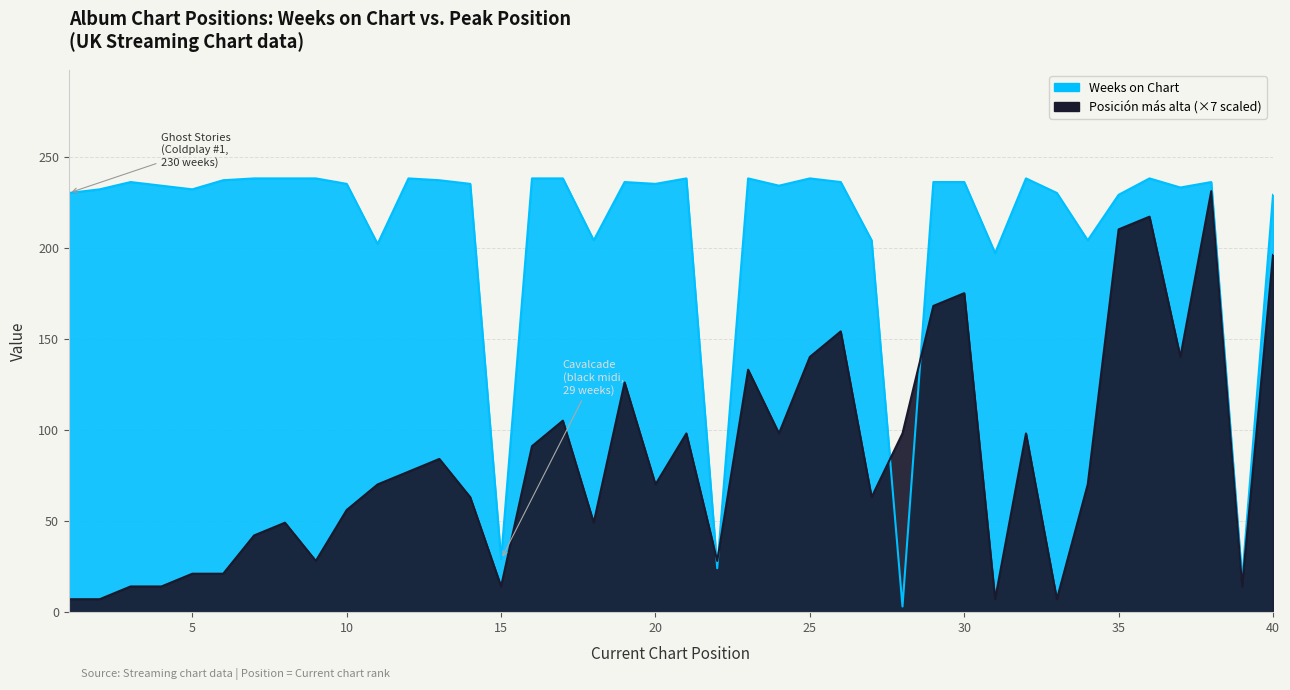

What is the value of the Posición más alta point at the 31st from the left?

7